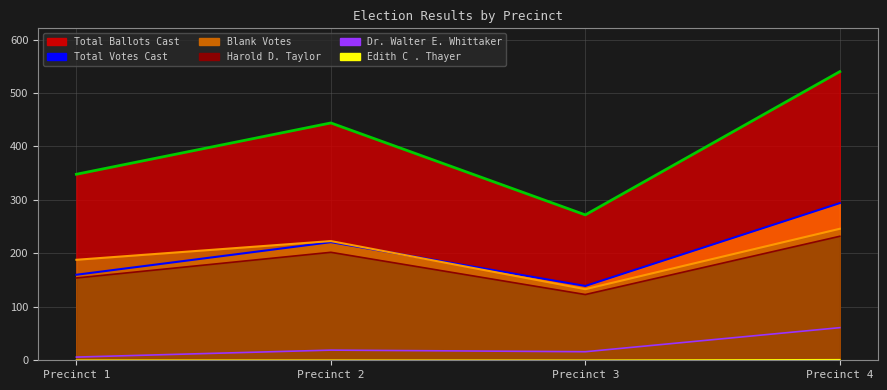

What is the difference between the second highest and second lowest values in the Blank Votes (line) series?

35